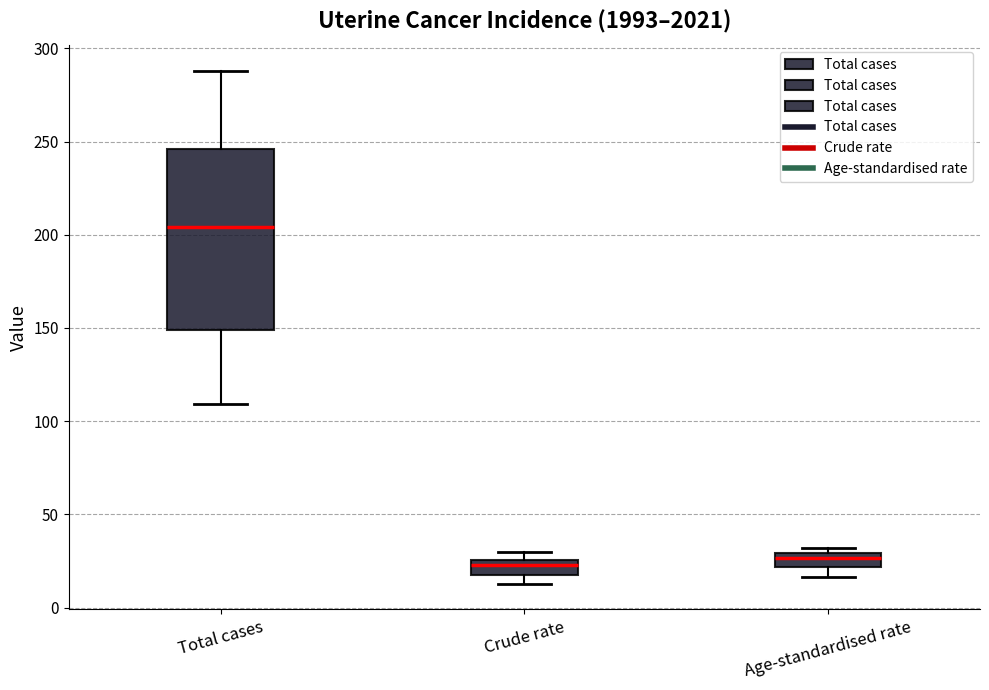

Reading left to right, transcribe this box plot: for each box, give where its median line is, the range the box spans, and where its two whiskers end, as read against the y-axis. The values are not printed on the chart, so give them approximately, as read against the axis.

Total cases: median 205, box 150 to 245, whiskers 110 to 290
Crude rate: median 25 (just below the box's upper edge), box 15 to 25, whiskers 15 (below the box's lower edge) to 30
Age-standardised rate: median 25, box 20 to 30, whiskers 15 to 30 (just above the box's upper edge)